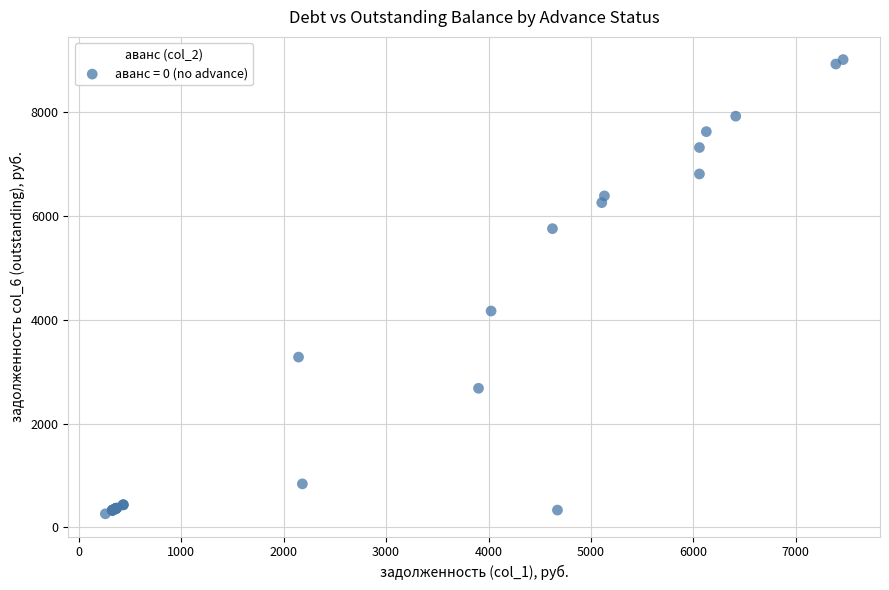

What Y value in the scatter plot is closest to 4638?

4170.1